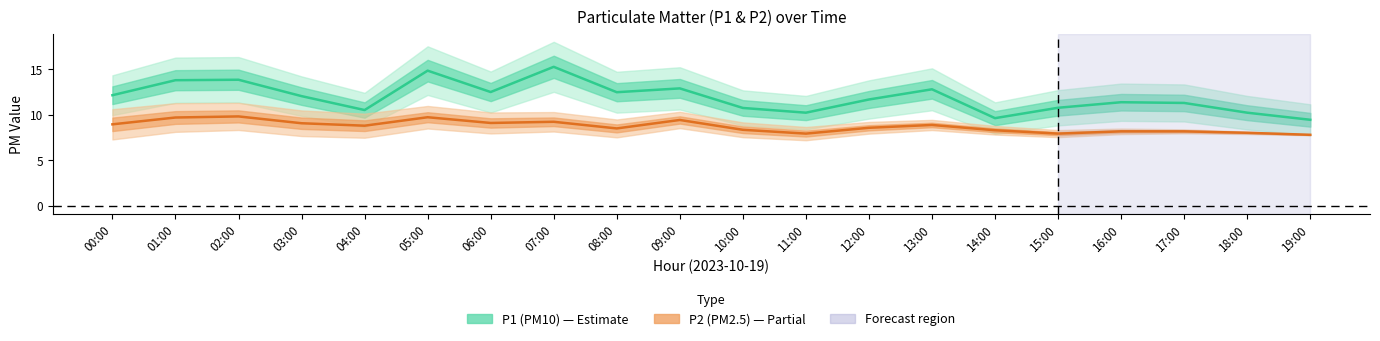

What is the sum of all P1 (PM10) values?

238.6